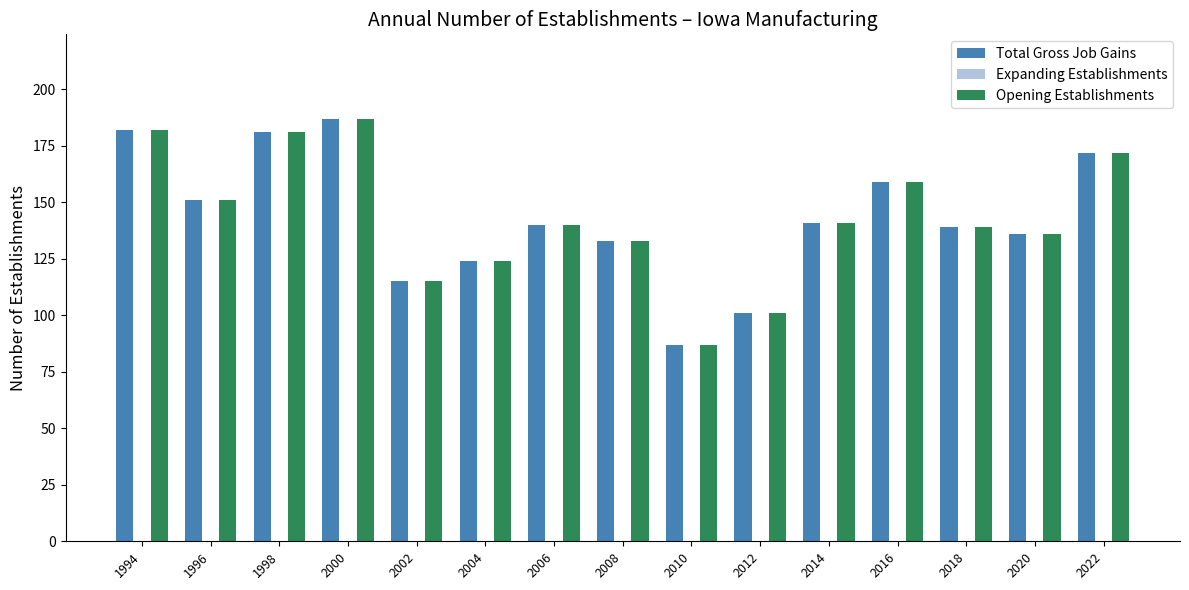

Reading left to right, extract all data points from this chart.

Total Gross Job Gains: 1994=182	1996=151	1998=181	2000=187	2002=115	2004=124	2006=140	2008=133	2010=87	2012=101	2014=141	2016=159	2018=139	2020=136	2022=172
Opening Establishments: 1994=182	1996=151	1998=181	2000=187	2002=115	2004=124	2006=140	2008=133	2010=87	2012=101	2014=141	2016=159	2018=139	2020=136	2022=172